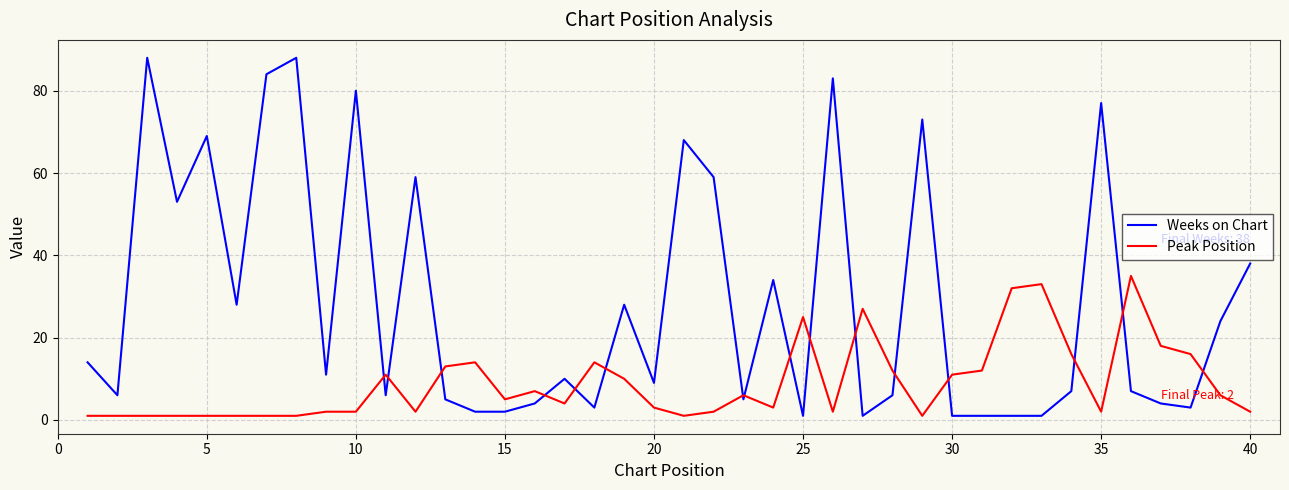

List the series in order of their peak value, highest first.

Weeks on Chart, Peak Position